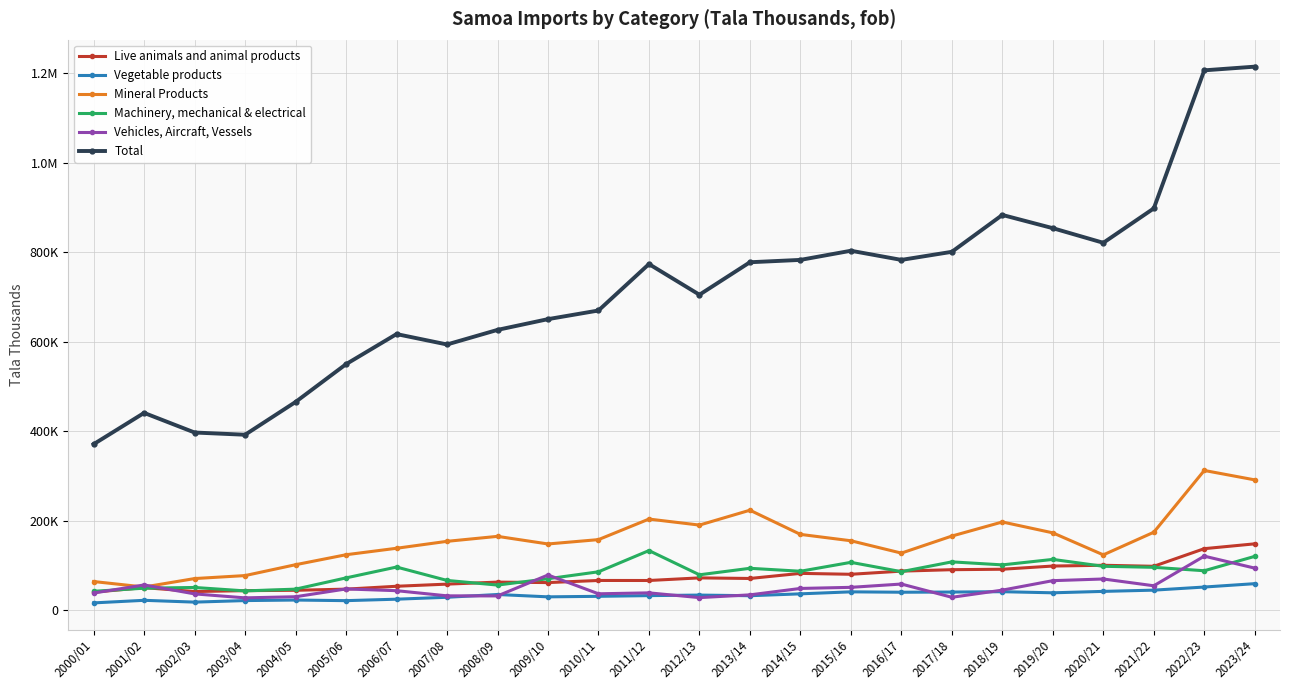

Does the chart have visible grid lines?

Yes